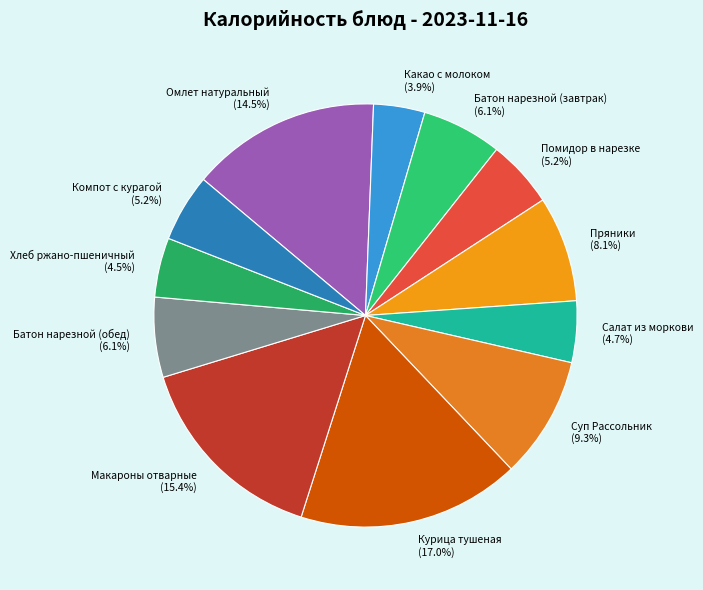

To the nearest percent, what is the average slice percentage?

8%